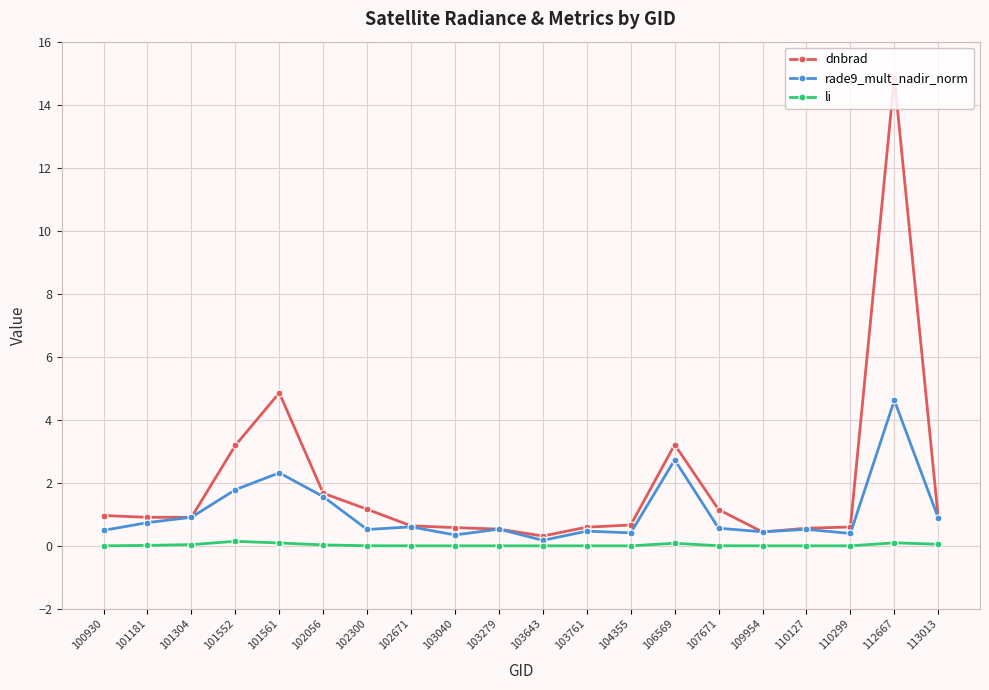

True or false: dnbrad has more than 1 interior local peaks.

True